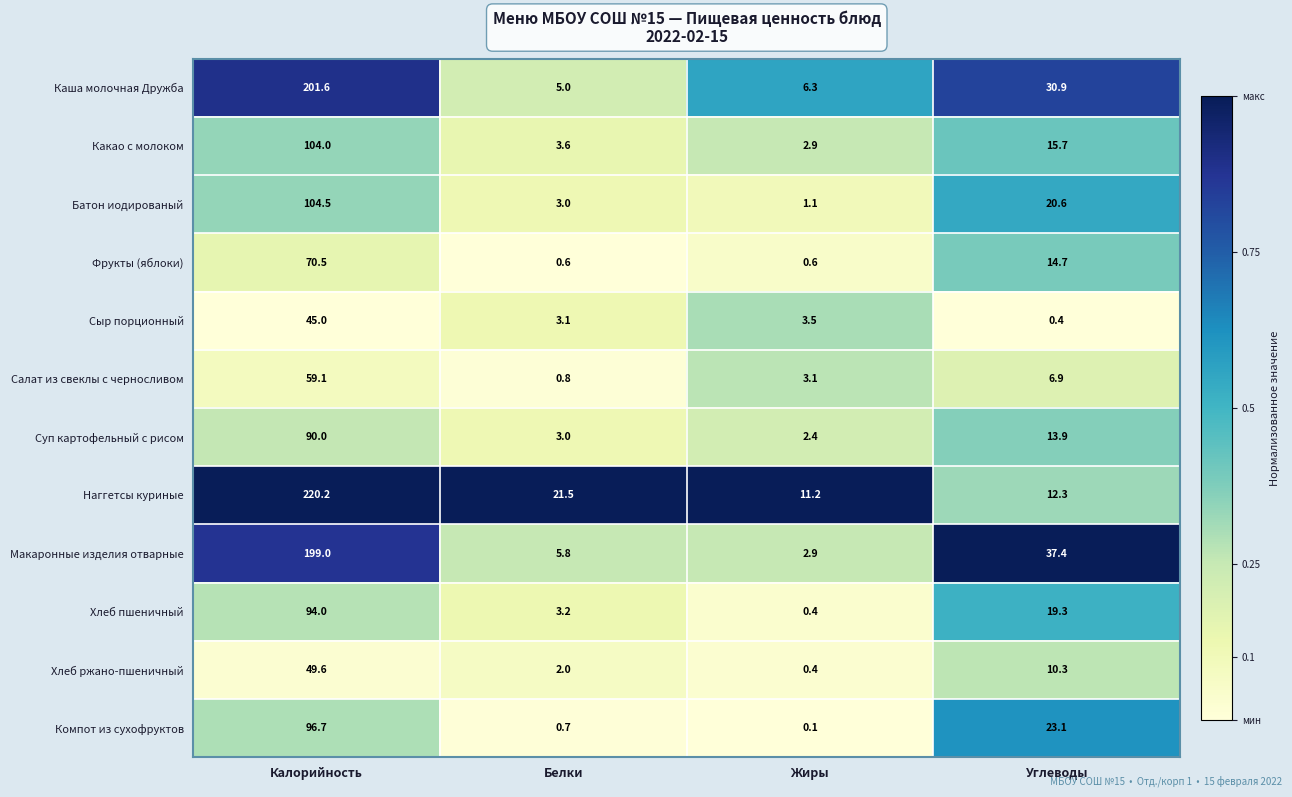

What is the difference between the maximum and minimum values in the Хлеб ржано-пшеничный series?

49.2